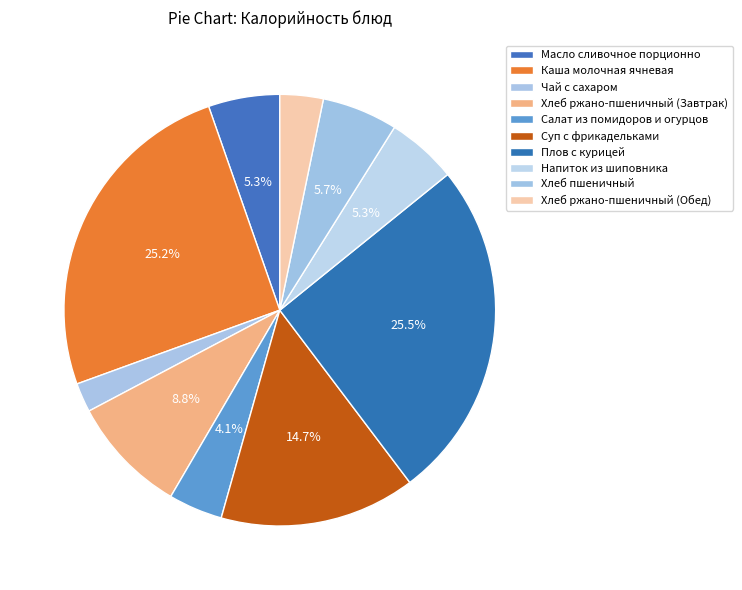

True or false: Хлеб ржано-пшеничный (Обед) accounts for 1% of the total.

False